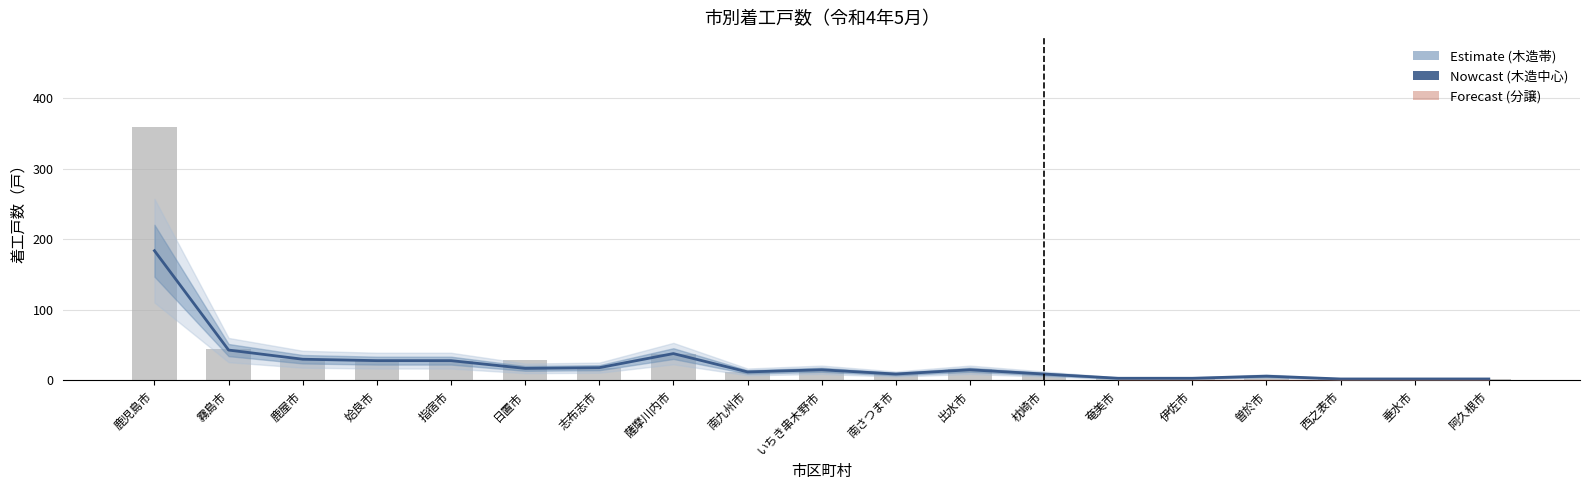

Rank the categories by 木造（推計中心） value from lowest to highest.

西之表市, 垂水市, 阿久根市, 奄美市, 伊佐市, 曽於市, 南さつま市, 枕崎市, 南九州市, いちき串木野市, 出水市, 日置市, 志布志市, 姶良市, 指宿市, 鹿屋市, 薩摩川内市, 霧島市, 鹿児島市